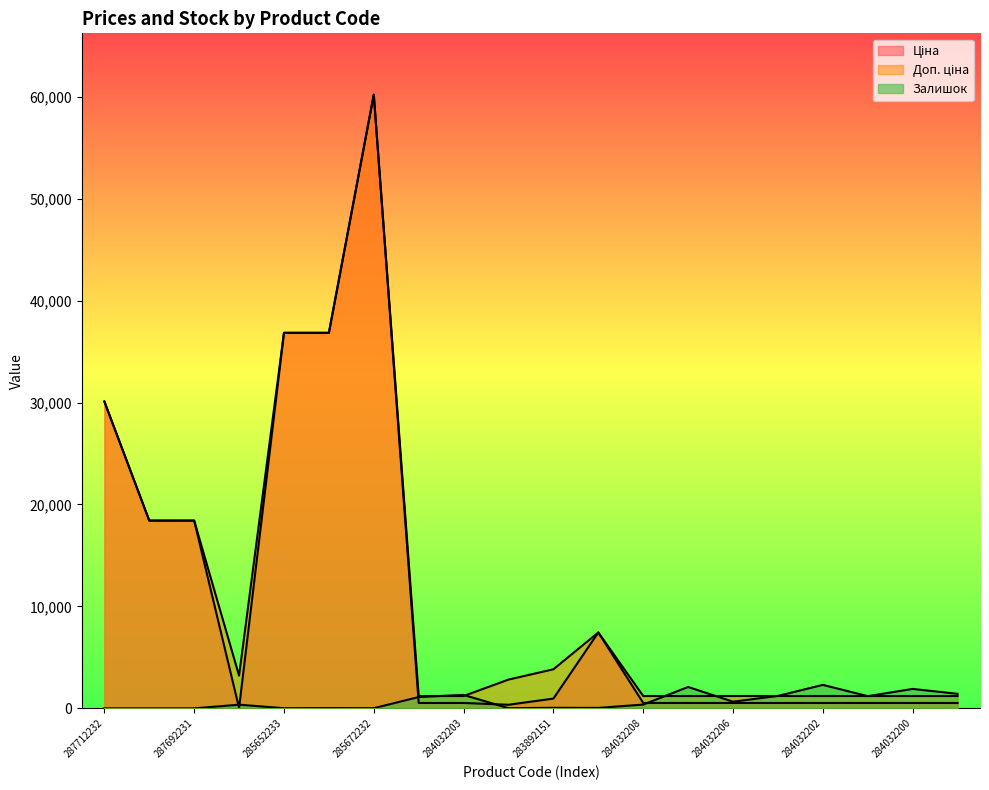

What is the label of the 10th point from the right?

283892151